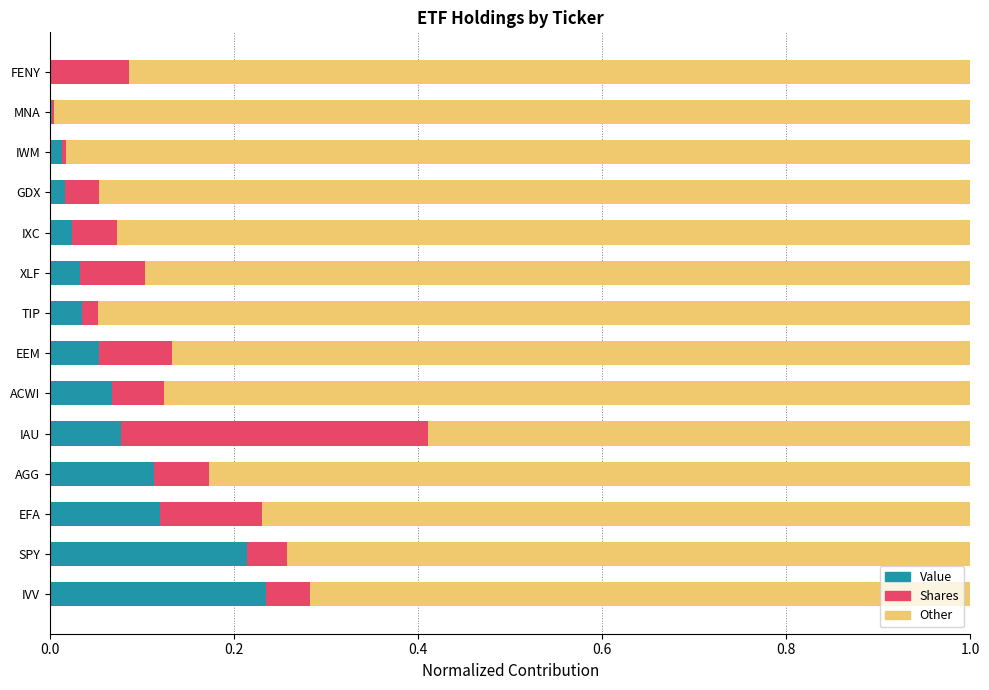

At which label does Value reach its peak?

IVV